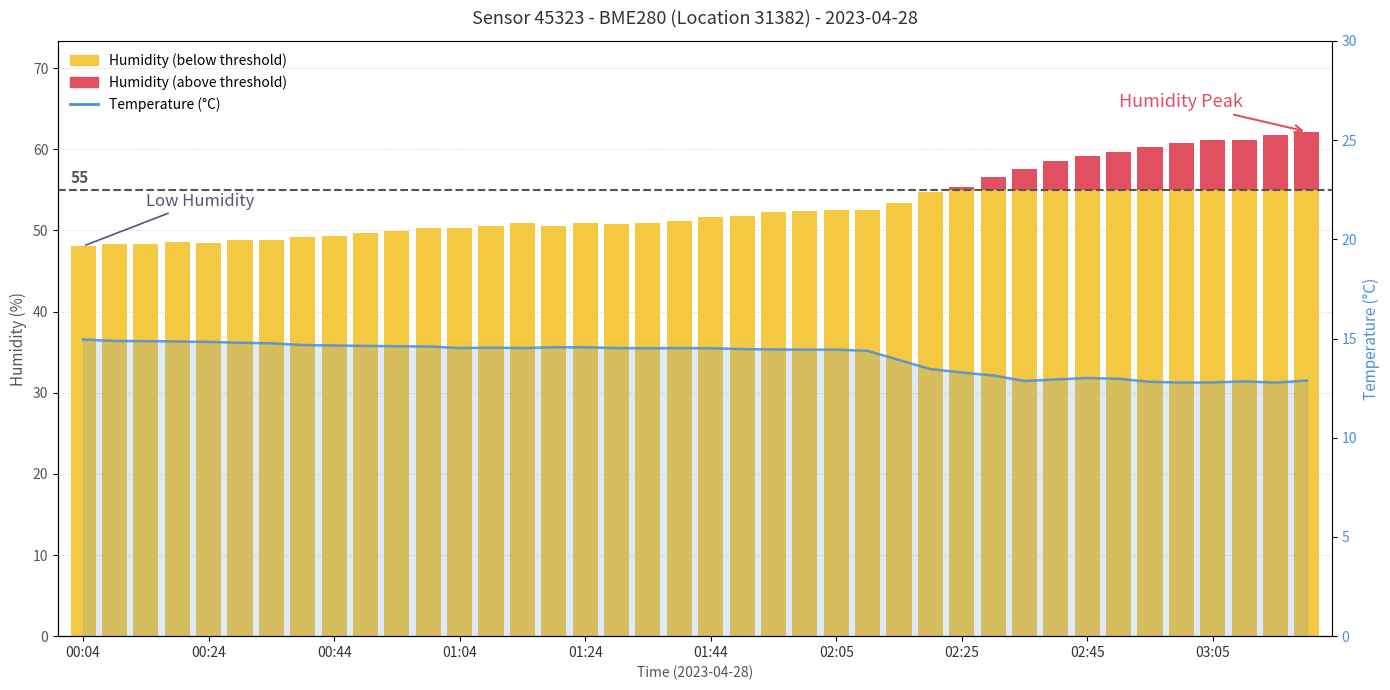

At which label does the data first exceed 14?

00:04